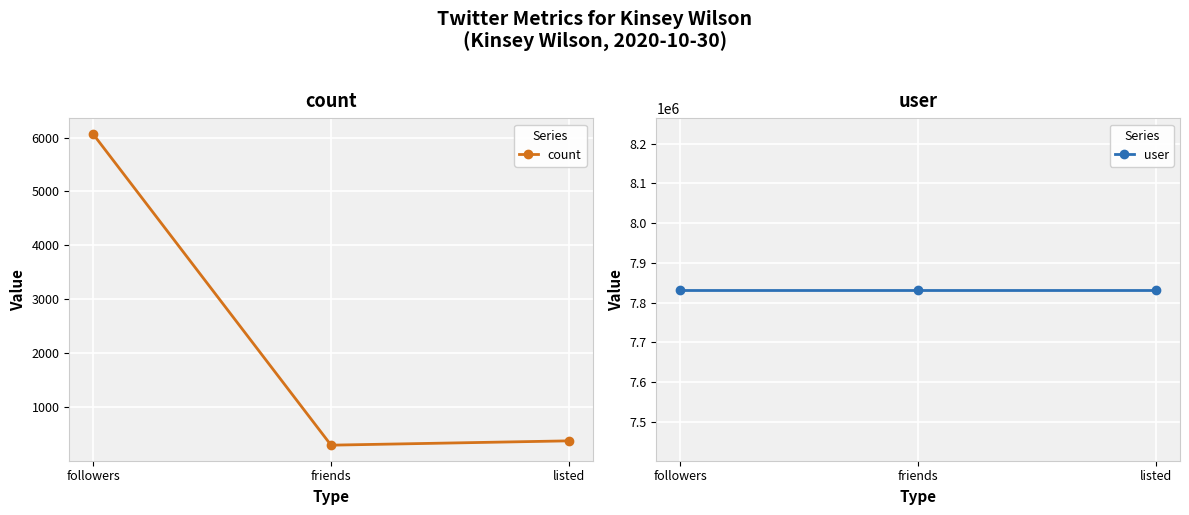

What is the average value of the count series?

2249